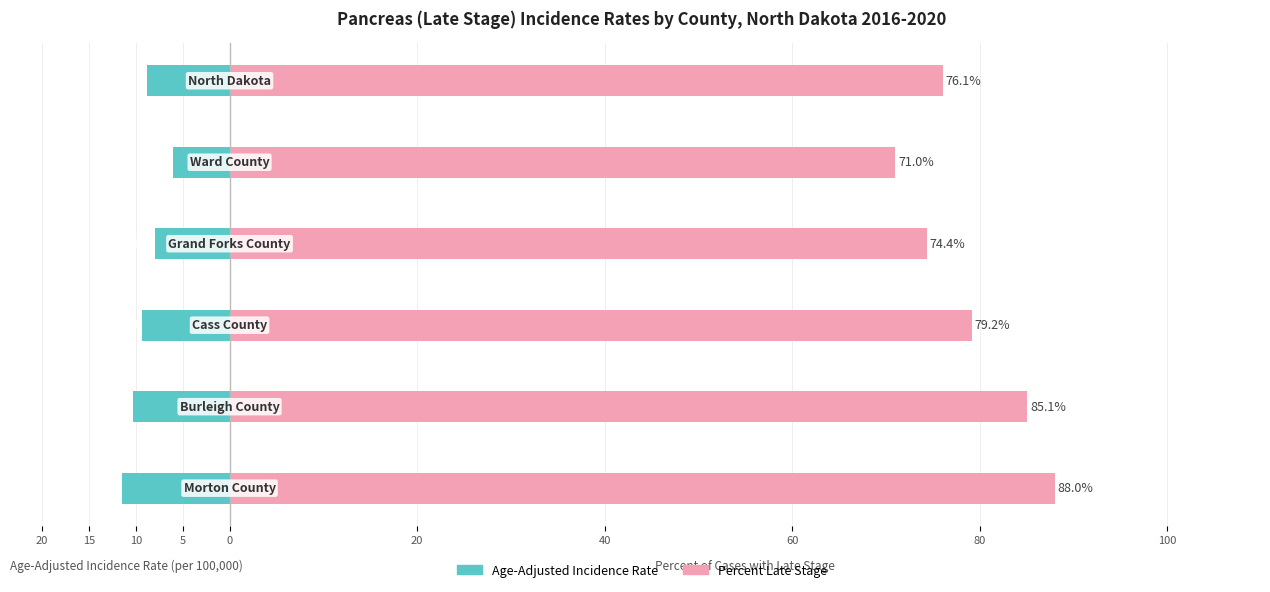

How many categories are shown in the chart?

6